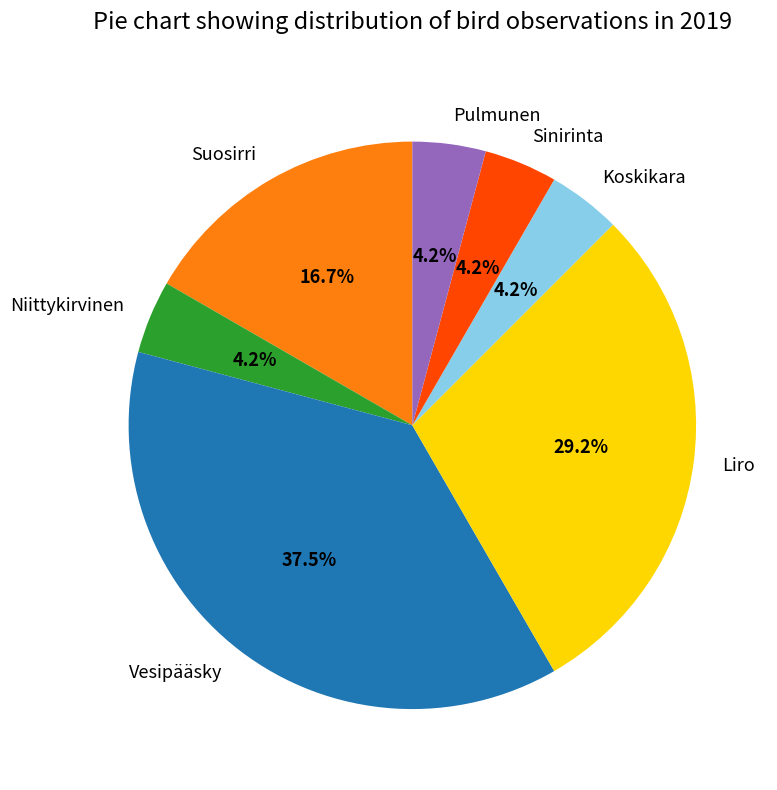

Which slice is the largest?

Vesipääsky